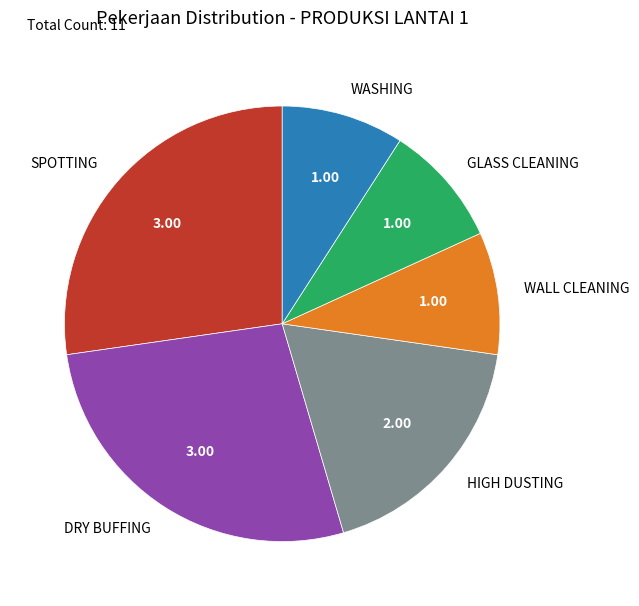

How many slices are in this pie chart?

6